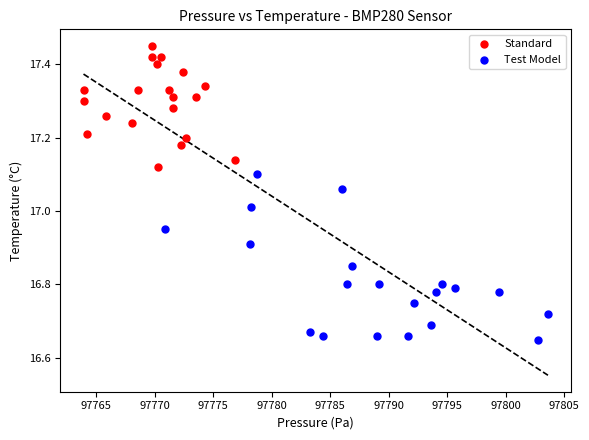

Which series has the largest Y range (max minus min)?

Test Model